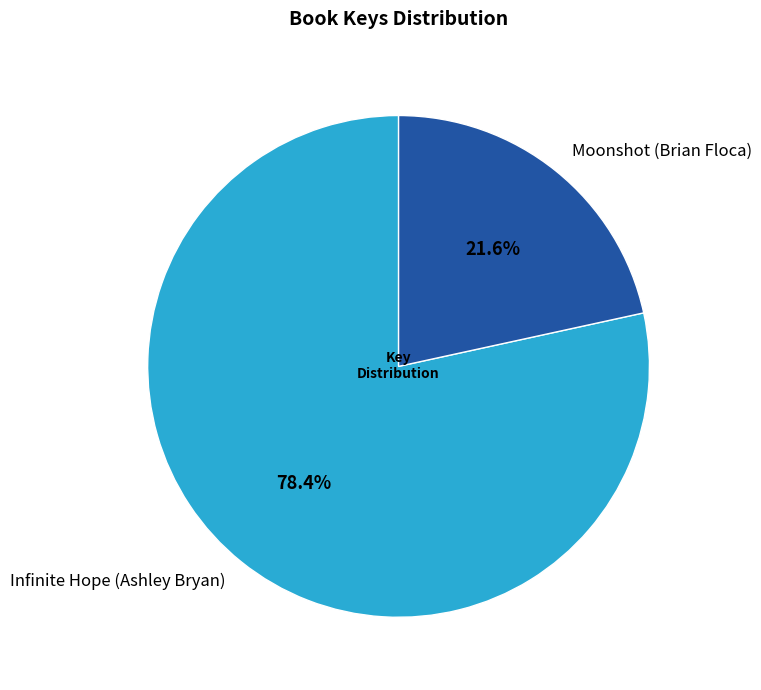

Which category has the biggest portion of the pie?

Infinite Hope (Ashley Bryan)